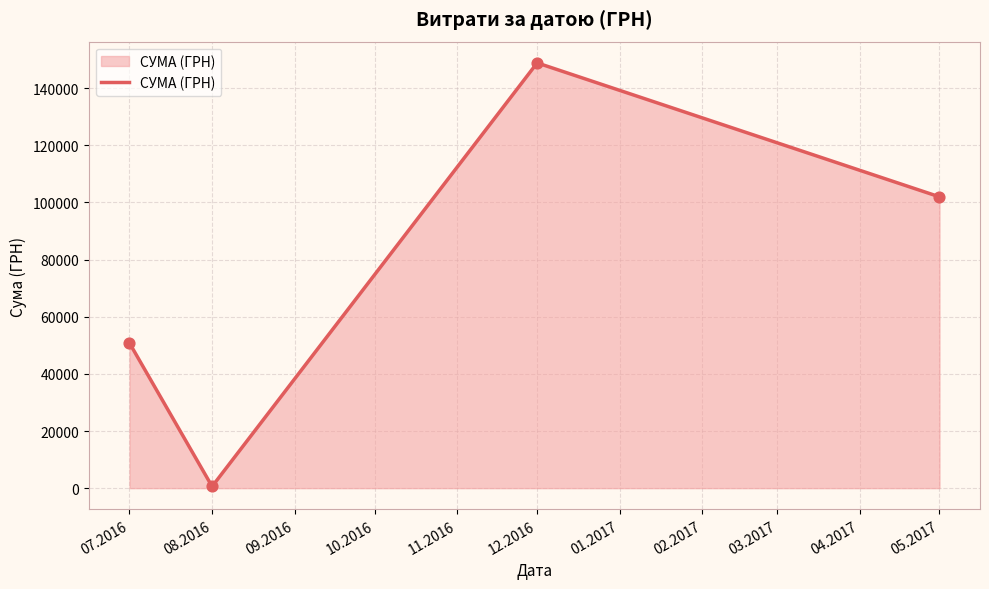

Which has a higher value, 07.2016 or 12.2016?

12.2016